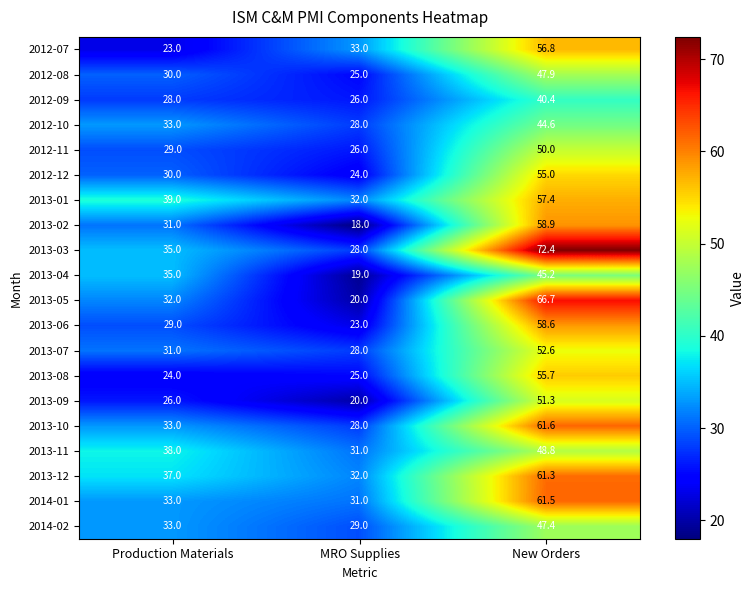

What is the total value across all series at New Orders?

1094.1